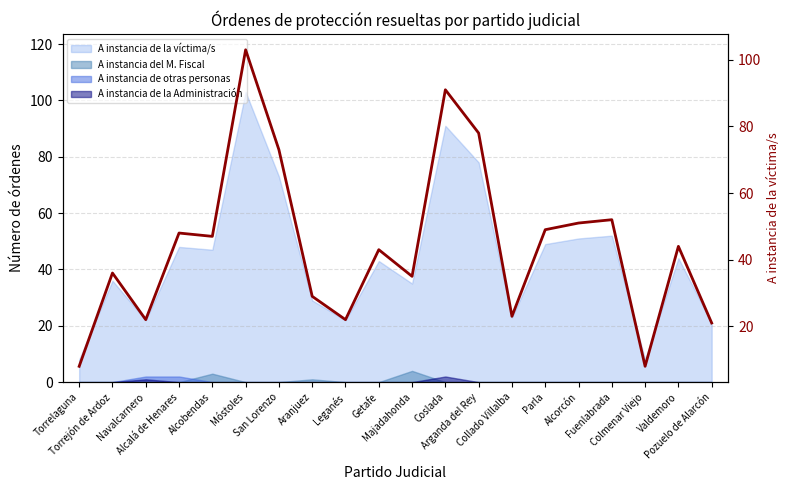

Does the chart have visible grid lines?

Yes